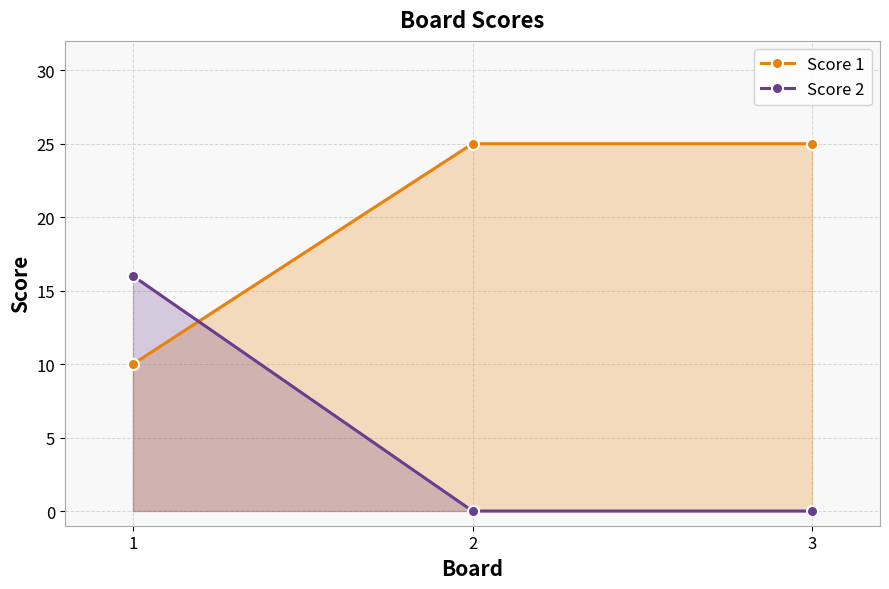

Which category has the lowest value in the Score 2 series?

2